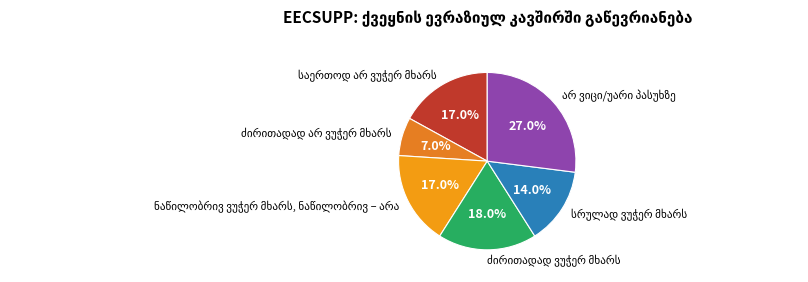

Does any single category account for the majority?

No